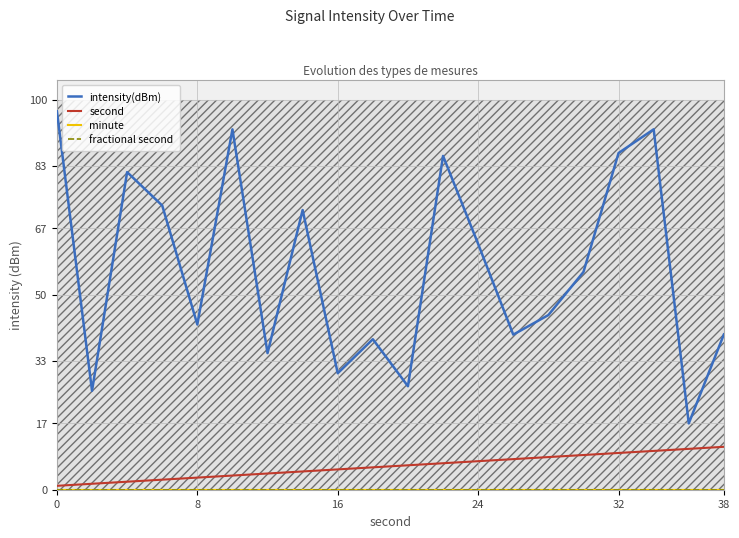

Does the chart have visible grid lines?

Yes